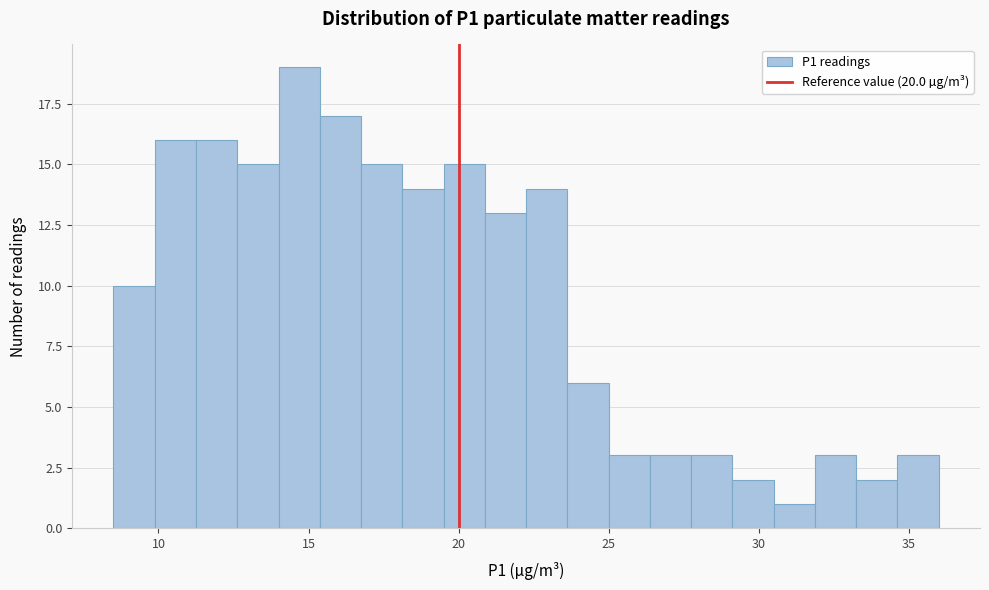

Read against the x-axis, roughly where is the centre of the tallest bar?

14.5